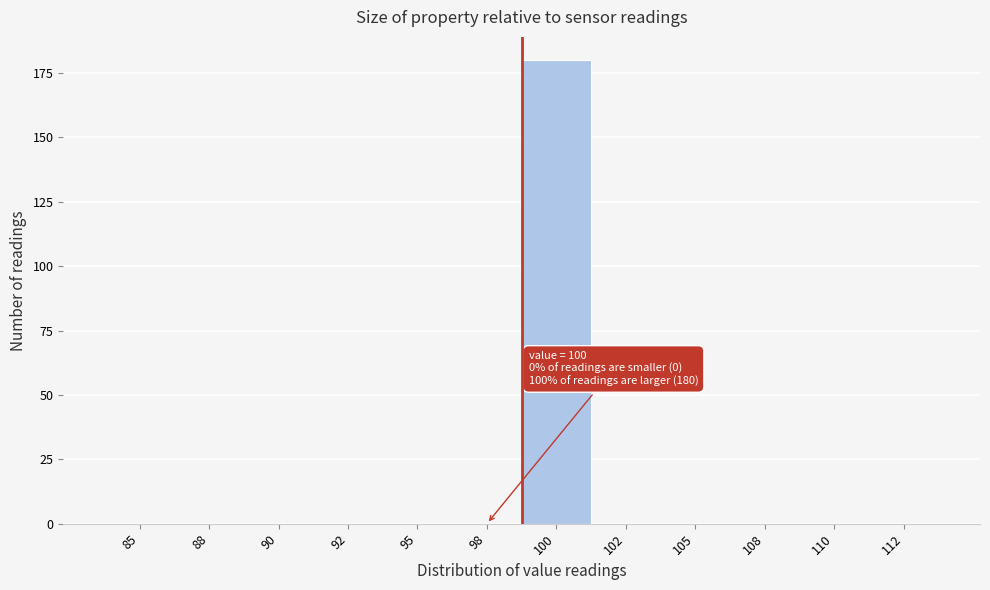

Reading left to right, extract all data points from this chart.

85=0	88=0	90=0	92=0	95=0	98=0	100=180	102=0	105=0	108=0	110=0	112=0